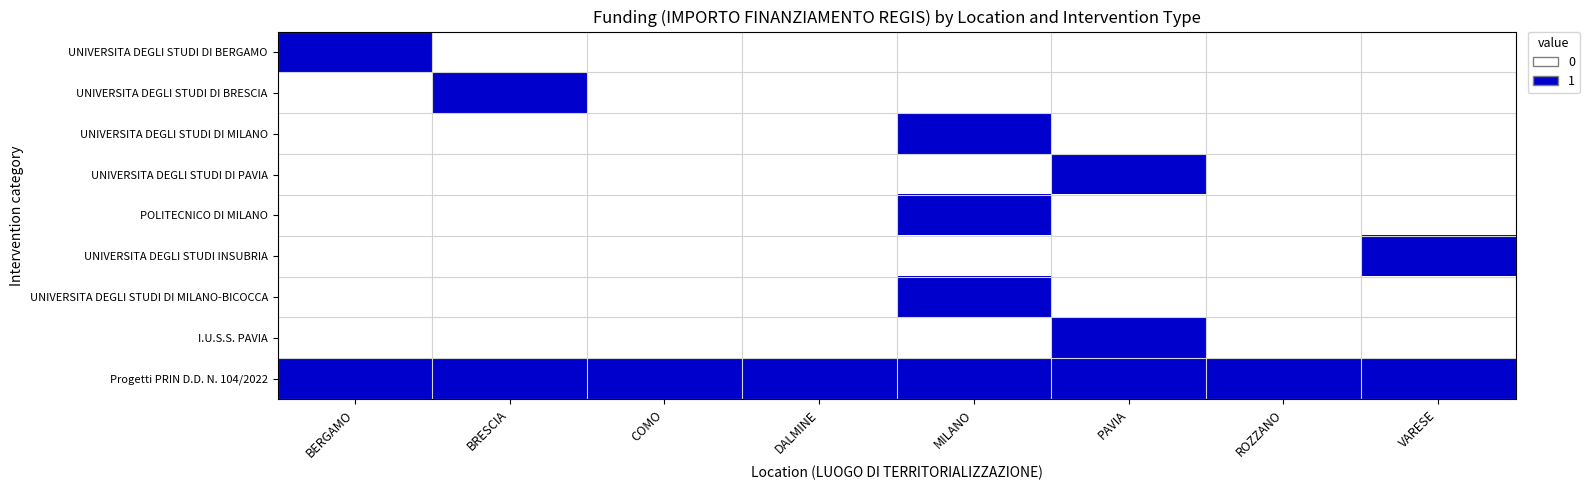

Which label corresponds to the smallest value in the chart?

BRESCIA